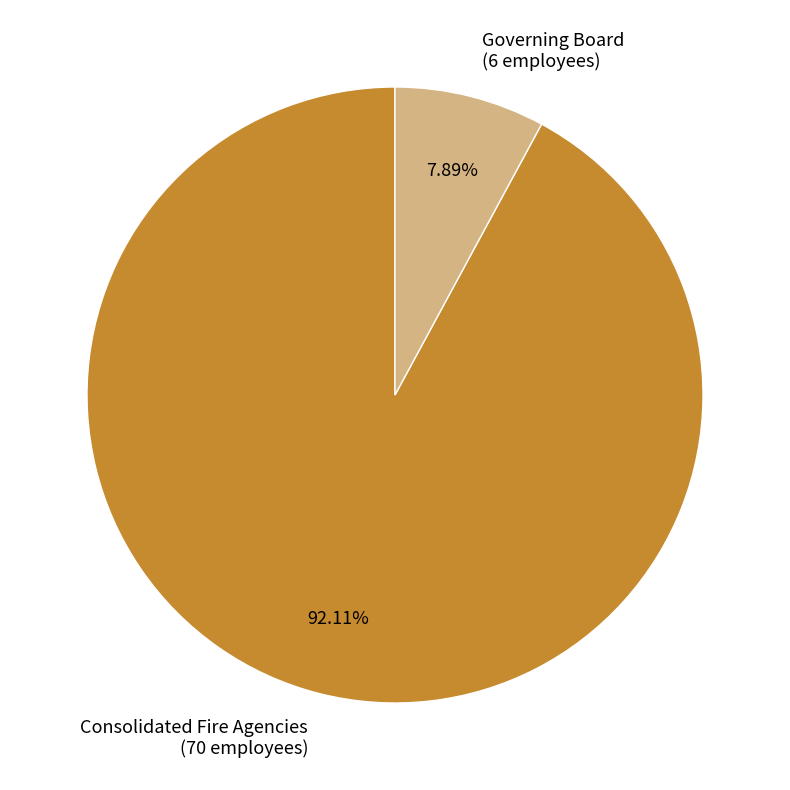

Is there a majority slice in this chart?

Yes